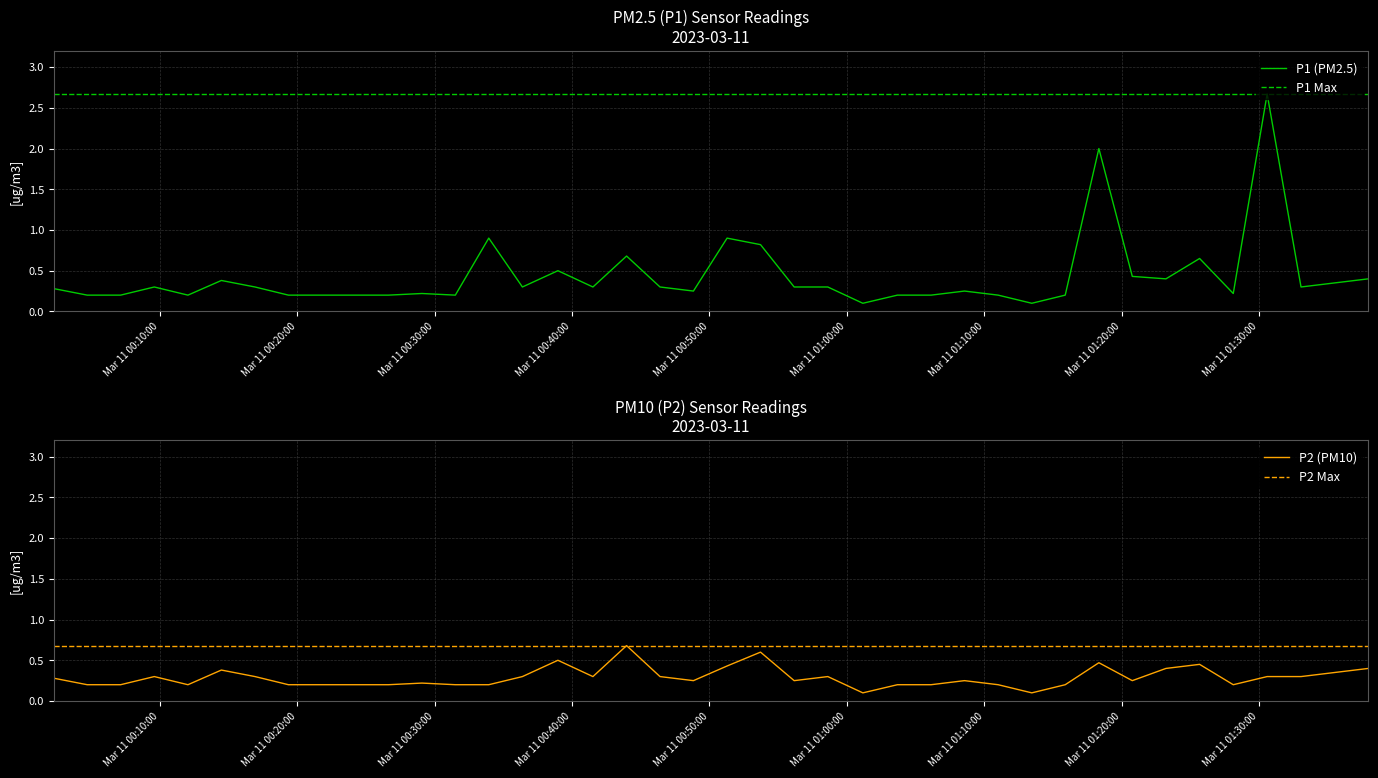

True or false: P2 has more than 1 interior local peaks.

True